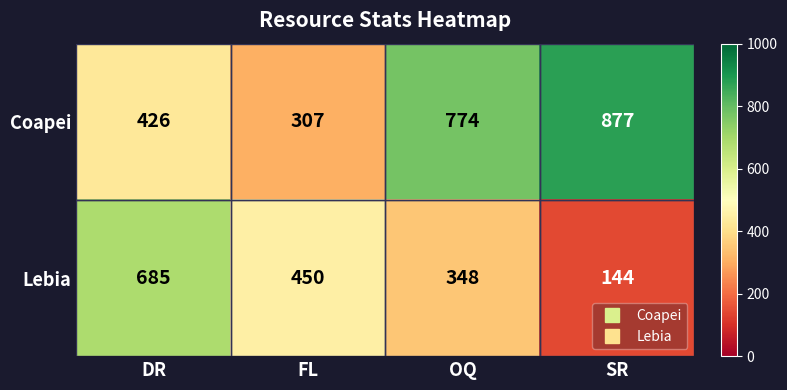

Which series changed the most between DR and FL?

Lebia